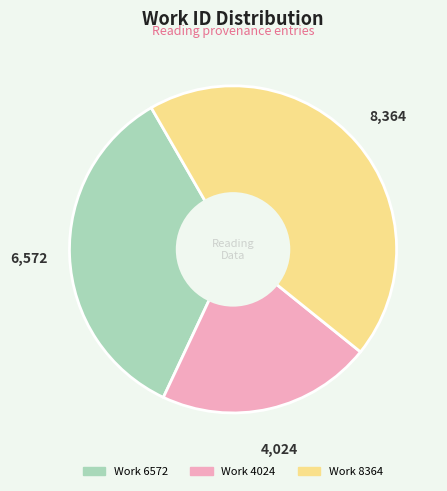

Do Work 4024 and Work 8364 together represent more than half of the pie?

Yes